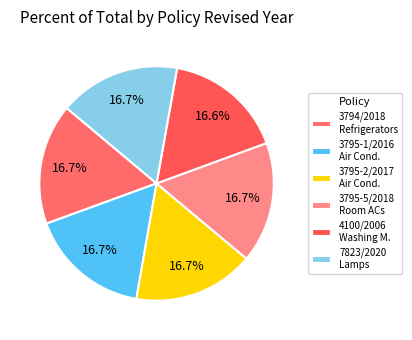

How many segments does this pie chart have?

6